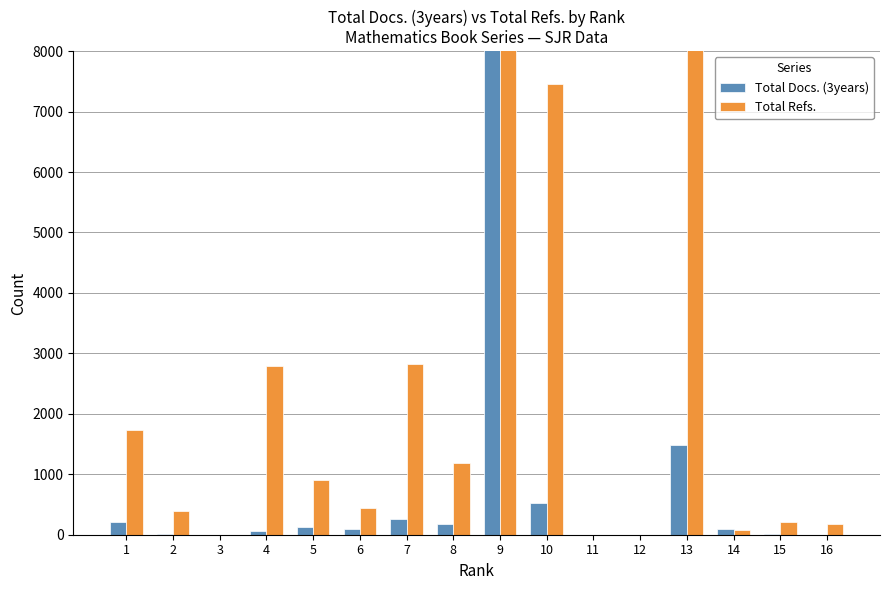

What is the value of the Total Docs. (3years) bar at the 3rd from the left?

1